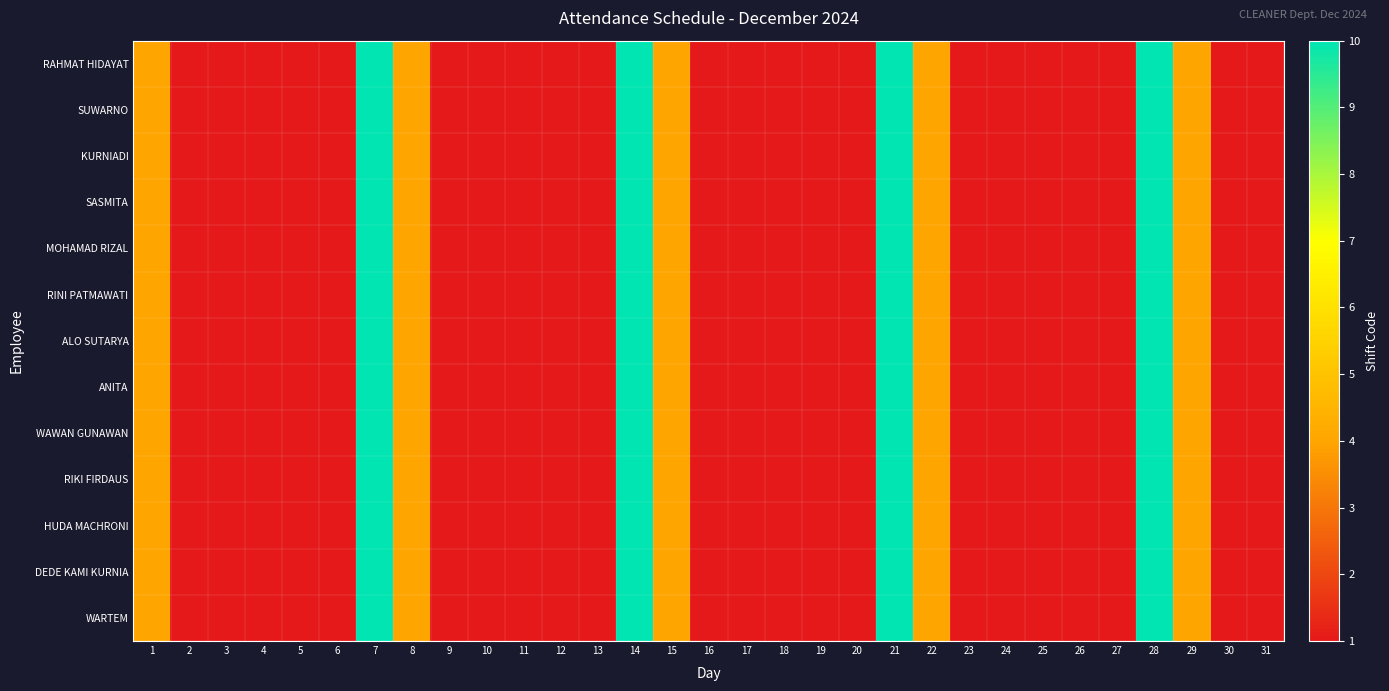

What is the greatest value displayed?

10